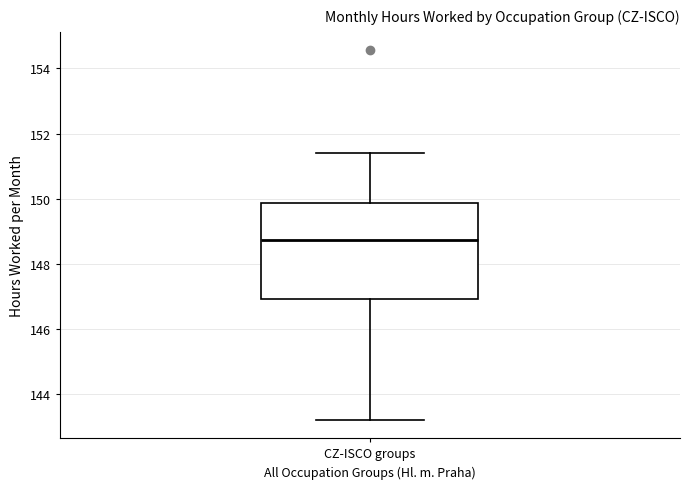

Read this box plot against the y-axis: the position of the median line, the range covered by the box, and the ends of both whiskers. The values are not printed on the chart, so give them approximately, as read against the axis.

median 148.8, box 147.0 to 149.8, whiskers 143.2 to 151.4